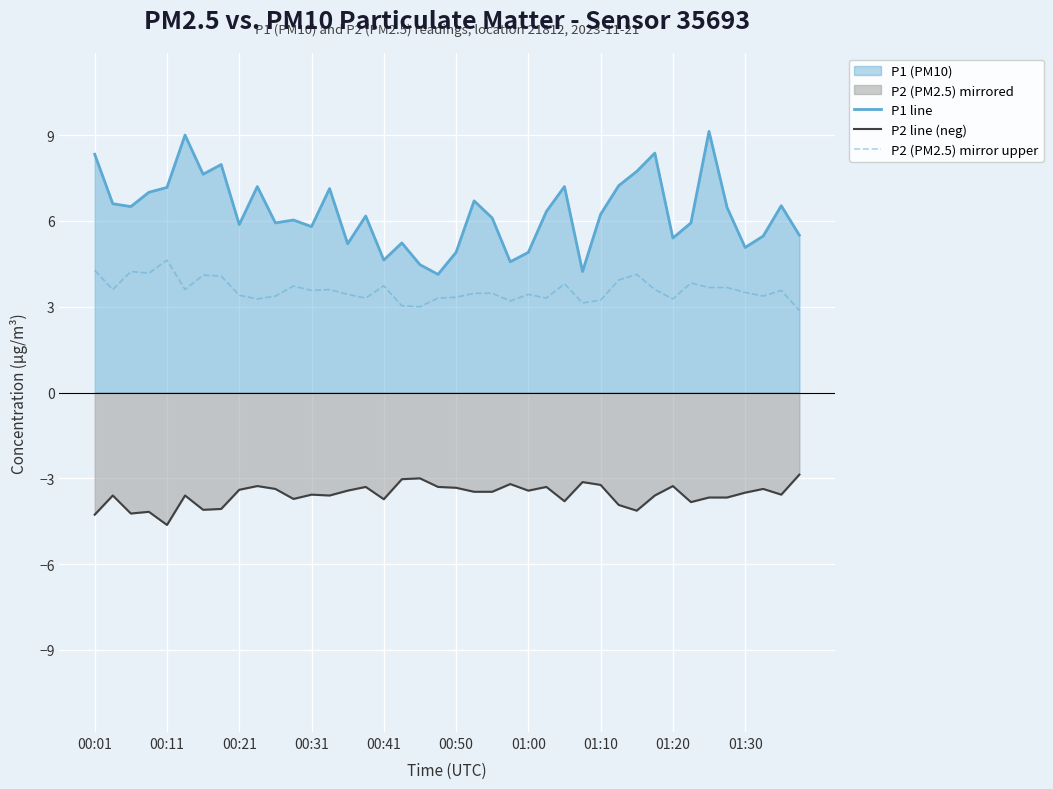

What is the highest value of the P1 line series?

9.1